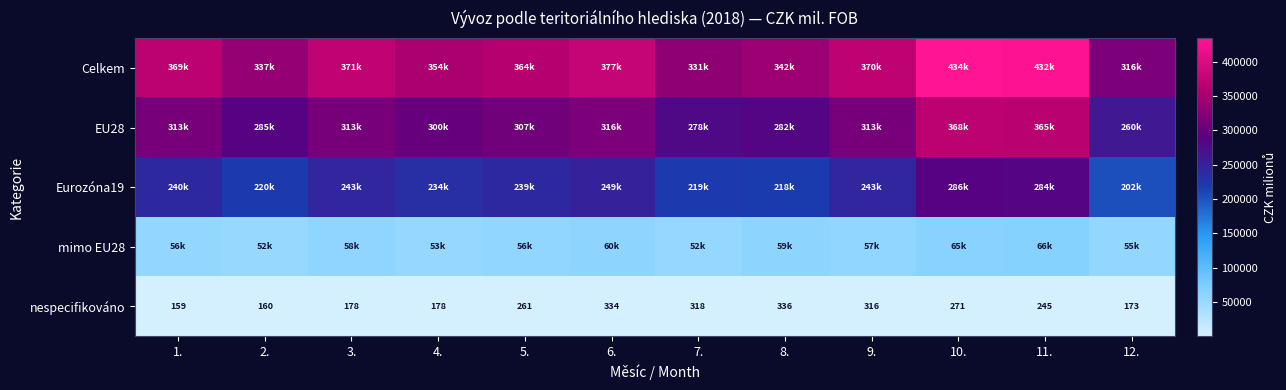

What is the average value of the nespecifikováno series?

244